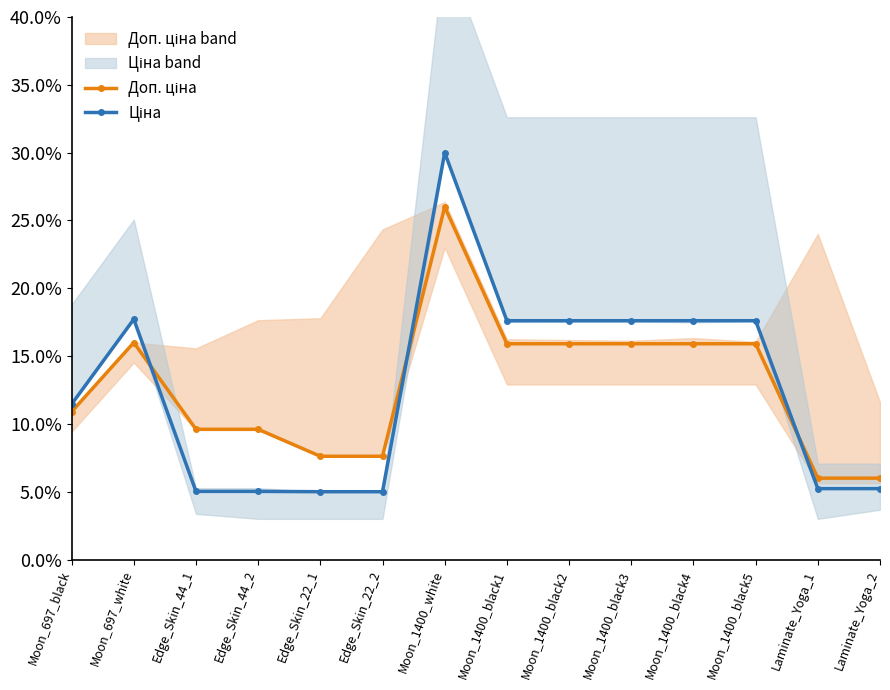

Reading left to right, extract all data points from this chart.

Доп. ціна: 0.1	0.2	0.1	0.1	0.1	0.1	0.3	0.2	0.2	0.2	0.2	0.2	0.1	0.1
Ціна: 0.1	0.2	0.1	0.1	0.1	0.1	0.3	0.2	0.2	0.2	0.2	0.2	0.1	0.1